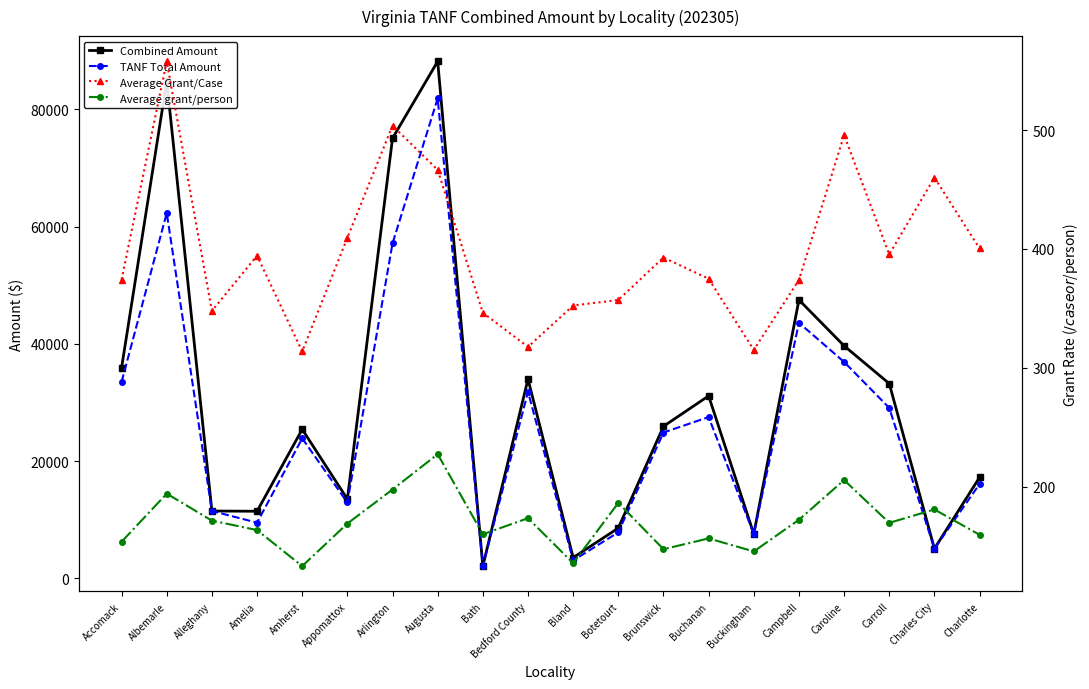

Rank the categories by Average grant/person value from lowest to highest.

Amherst, Bland, Buckingham, Brunswick, Accomack, Buchanan, Charlotte, Bath, Amelia, Appomattox, Carroll, Alleghany, Campbell, Bedford County, Charles City, Botetourt, Albemarle, Arlington, Caroline, Augusta